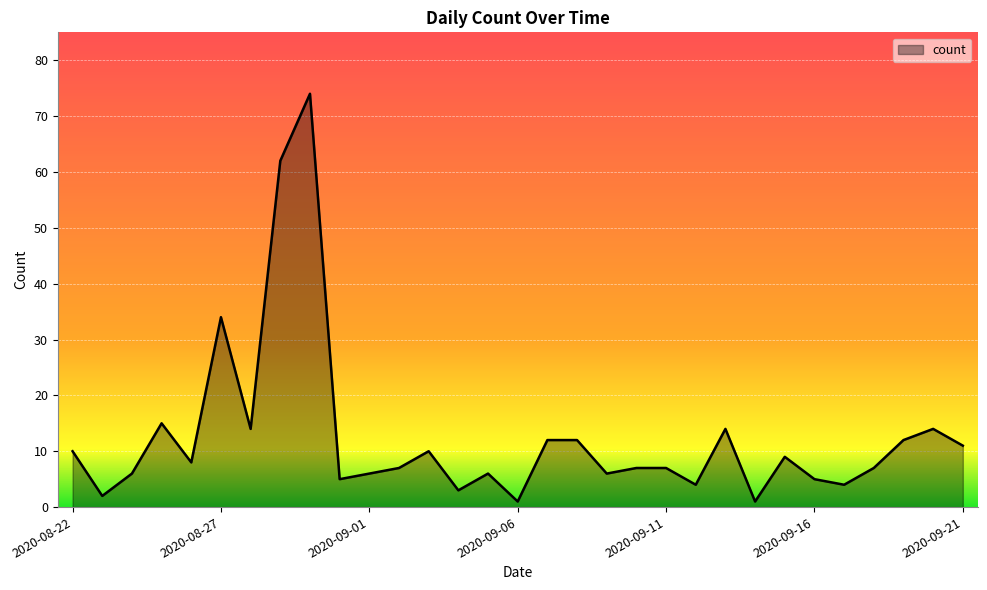

What is the greatest value displayed?

74